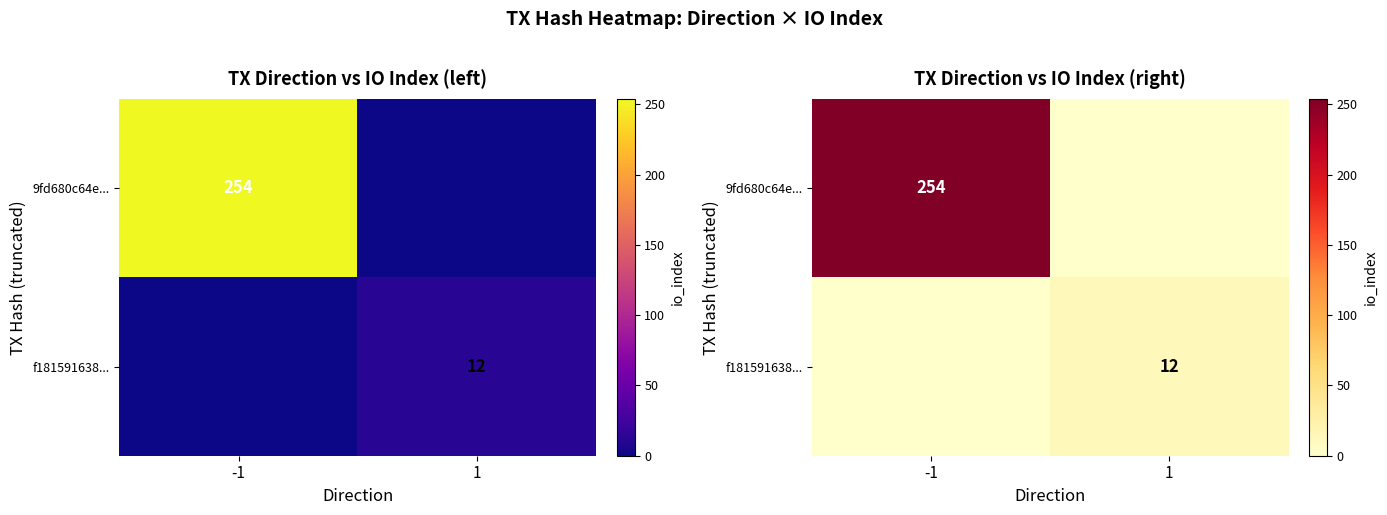

Rank the categories by 9fd680c64e... value from lowest to highest.

1, -1